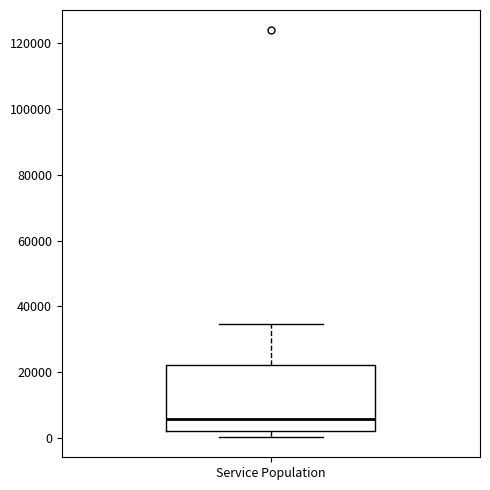

Read this box plot against the y-axis: the position of the median line, the range covered by the box, and the ends of both whiskers. The values are not printed on the chart, so give them approximately, as read against the axis.

median 6000, box 2000 to 22000, whiskers 0 to 34000